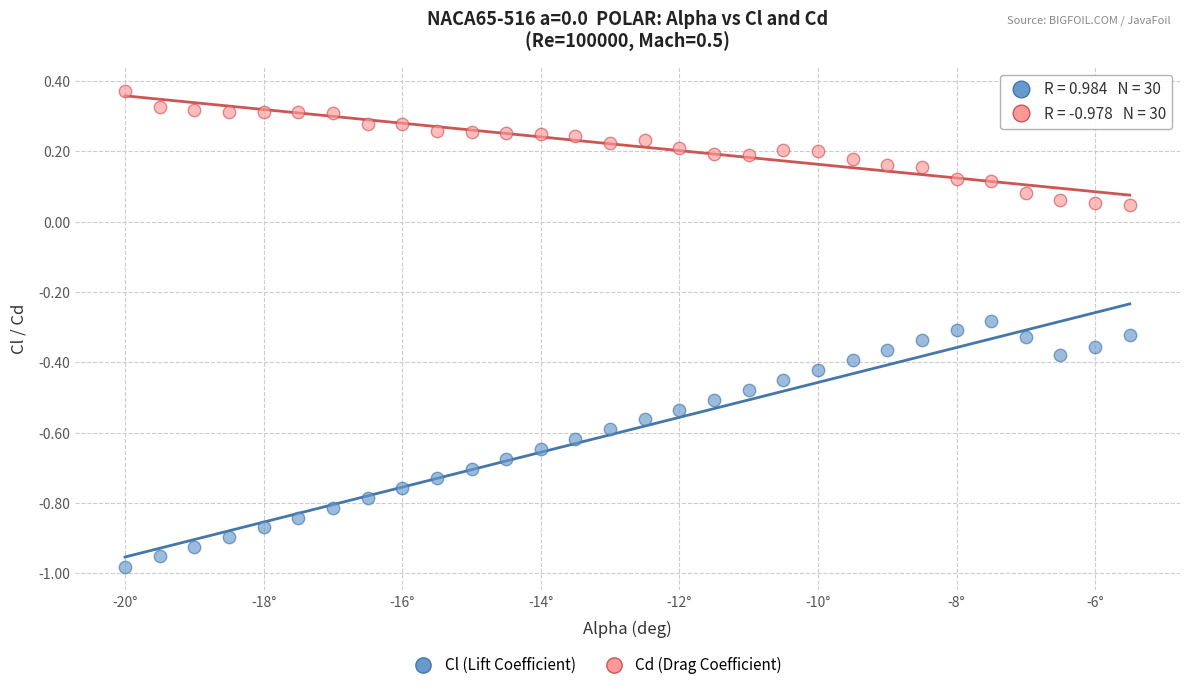

Which series contains the lowest Y value?

Cl (Lift Coefficient)